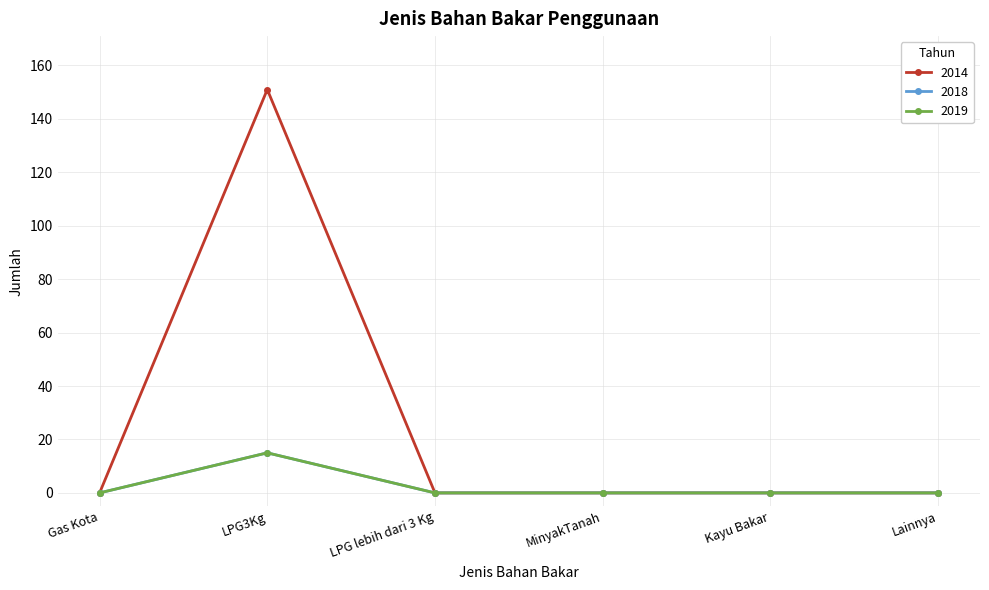

What is the maximum value shown in the chart?

151